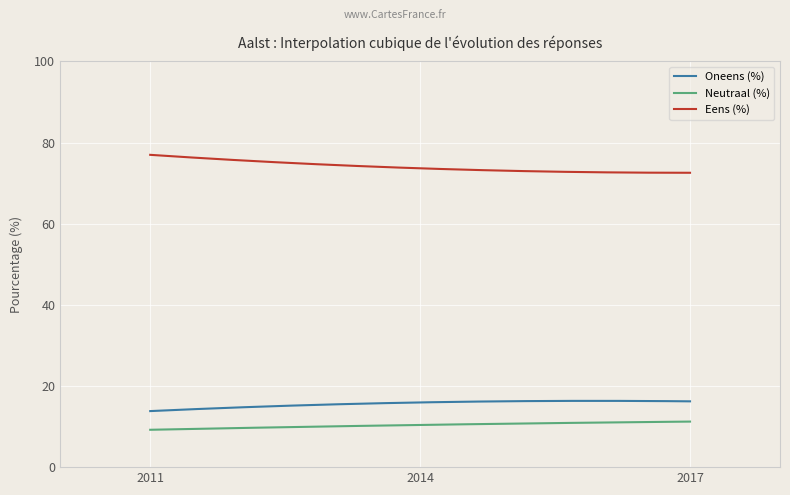

What is the maximum value for Eens (%)?

77.0